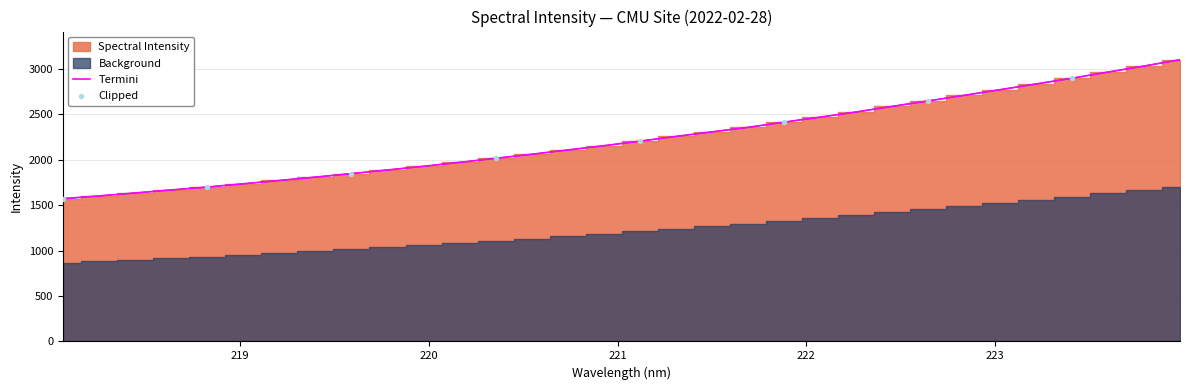

Approximately how many times larger is the value at 223.5987 compared to 223.2172?

1.0